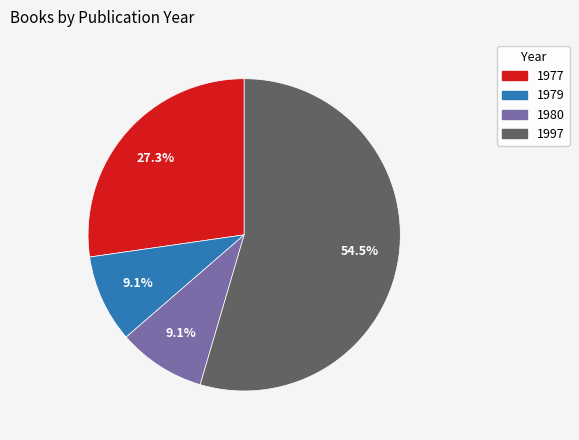

Does any single category account for the majority?

Yes